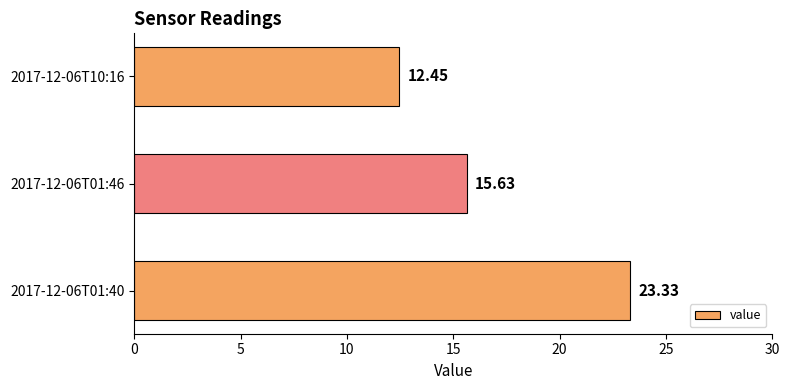

List the labels in order of value, largest first.

2017-12-06T01:40, 2017-12-06T01:46, 2017-12-06T10:16